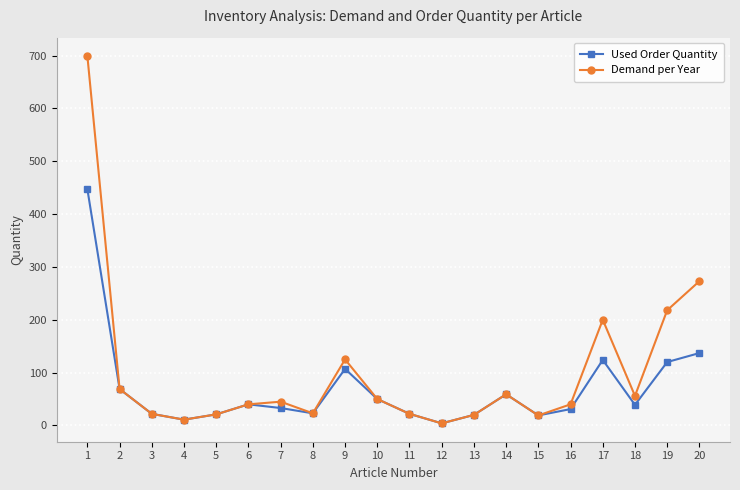

Does the chart have visible grid lines?

Yes